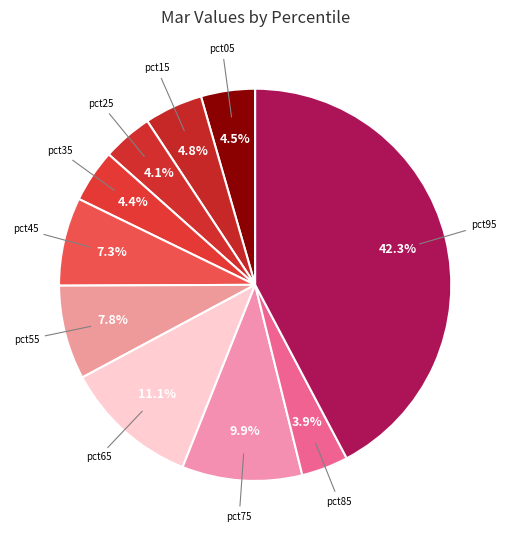

How many segments does this pie chart have?

10